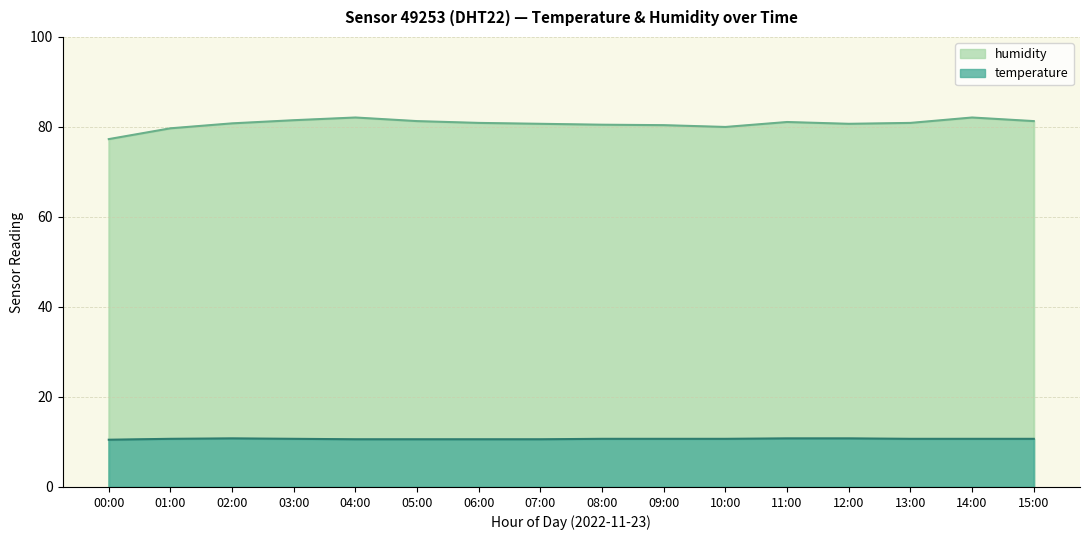

Which has a higher value, 06:00 or 00:00?

06:00